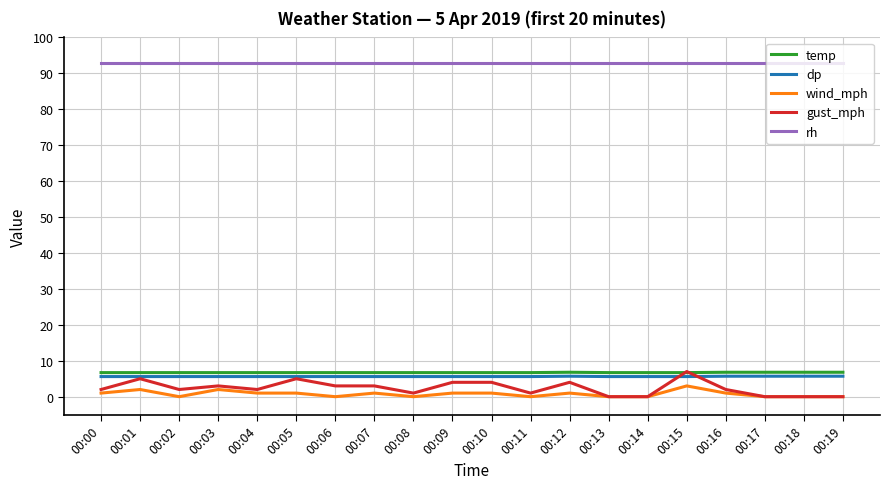

What are all the series names shown in the legend?

temp, dp, wind_mph, gust_mph, rh